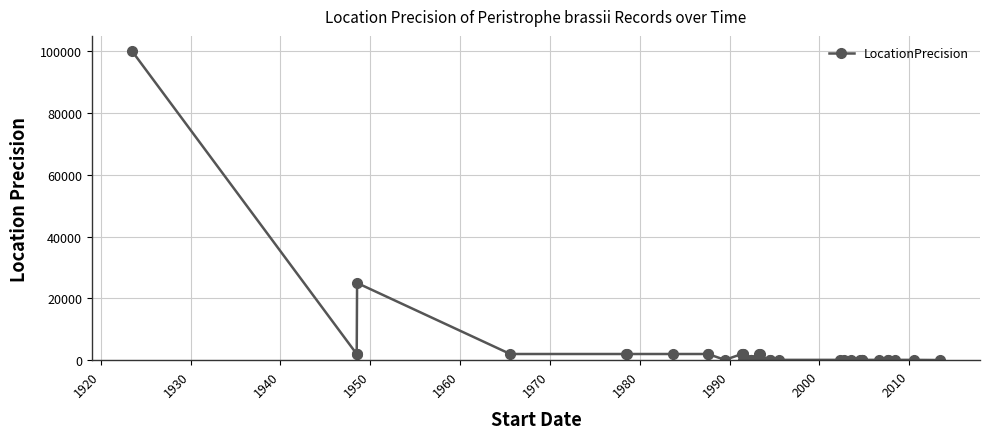

True or false: there are more than 0 points higher than both neighbors.

True